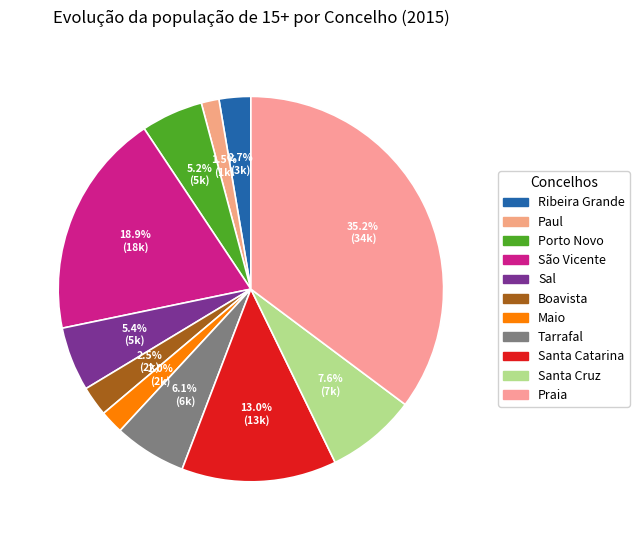

What percentage is the Porto Novo slice, to the nearest percent?

5%